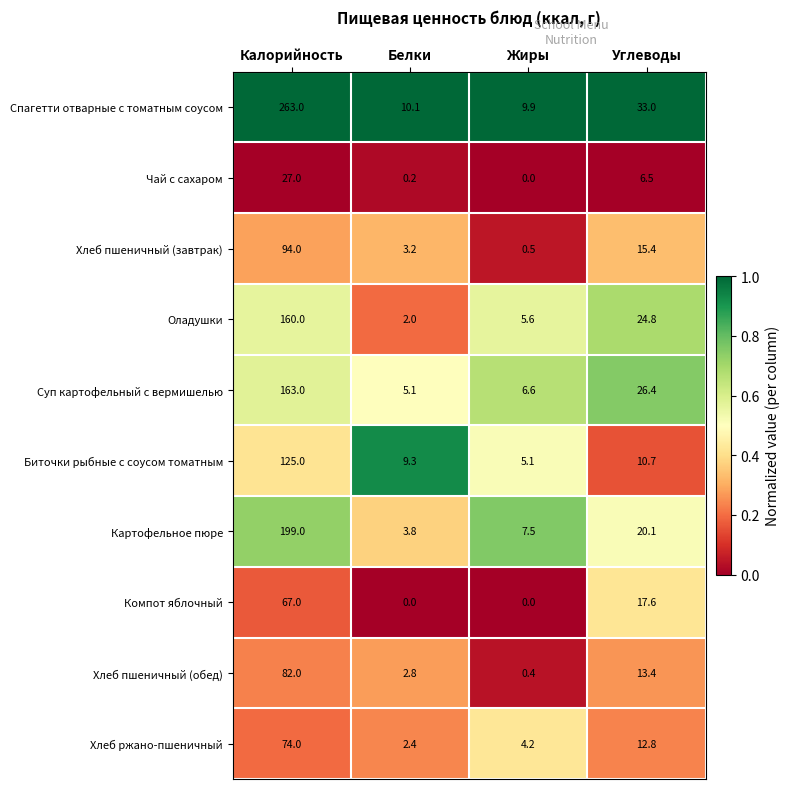

Which category has the highest value in the Оладушки series?

Калорийность